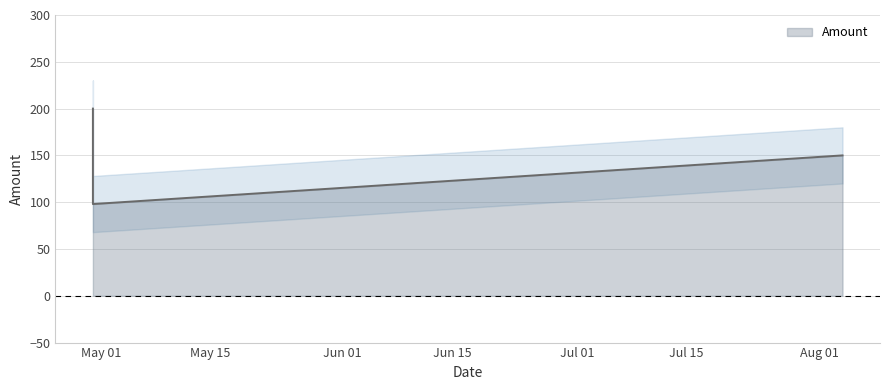

What is the change in value from 2010-04-30 to 2010-04-30?

-102